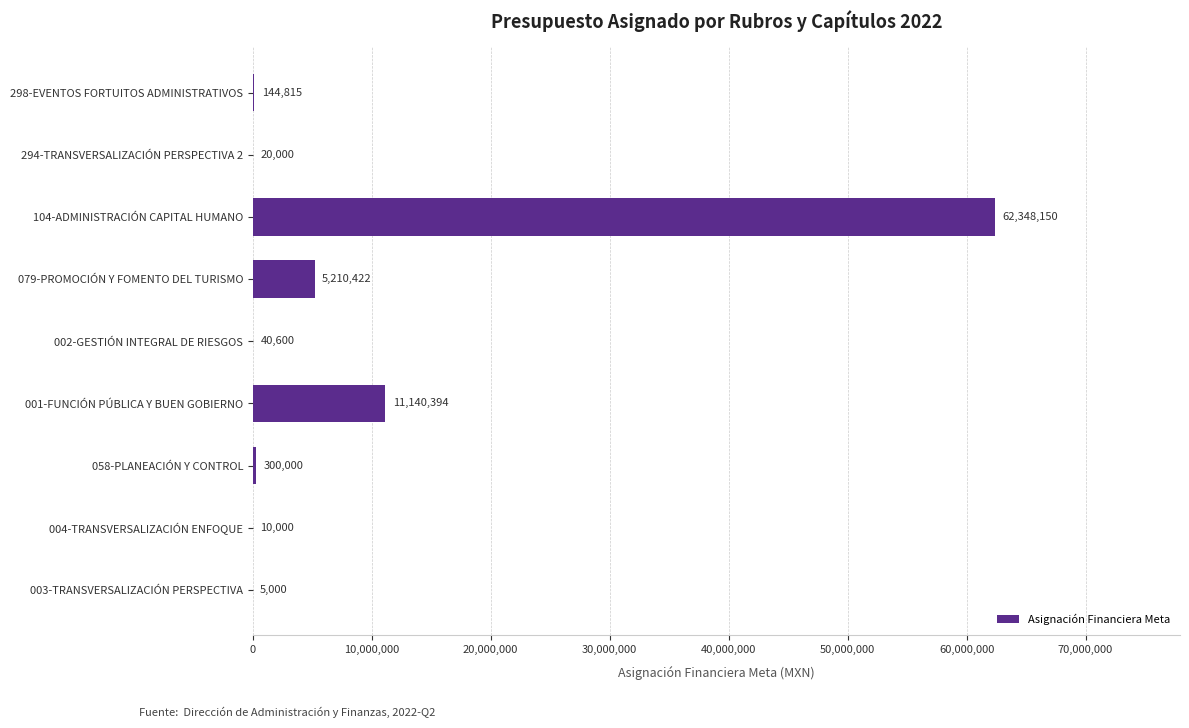

Which has a higher value, 004-TRANSVERSALIZACIÓN ENFOQUE or 002-GESTIÓN INTEGRAL DE RIESGOS?

002-GESTIÓN INTEGRAL DE RIESGOS